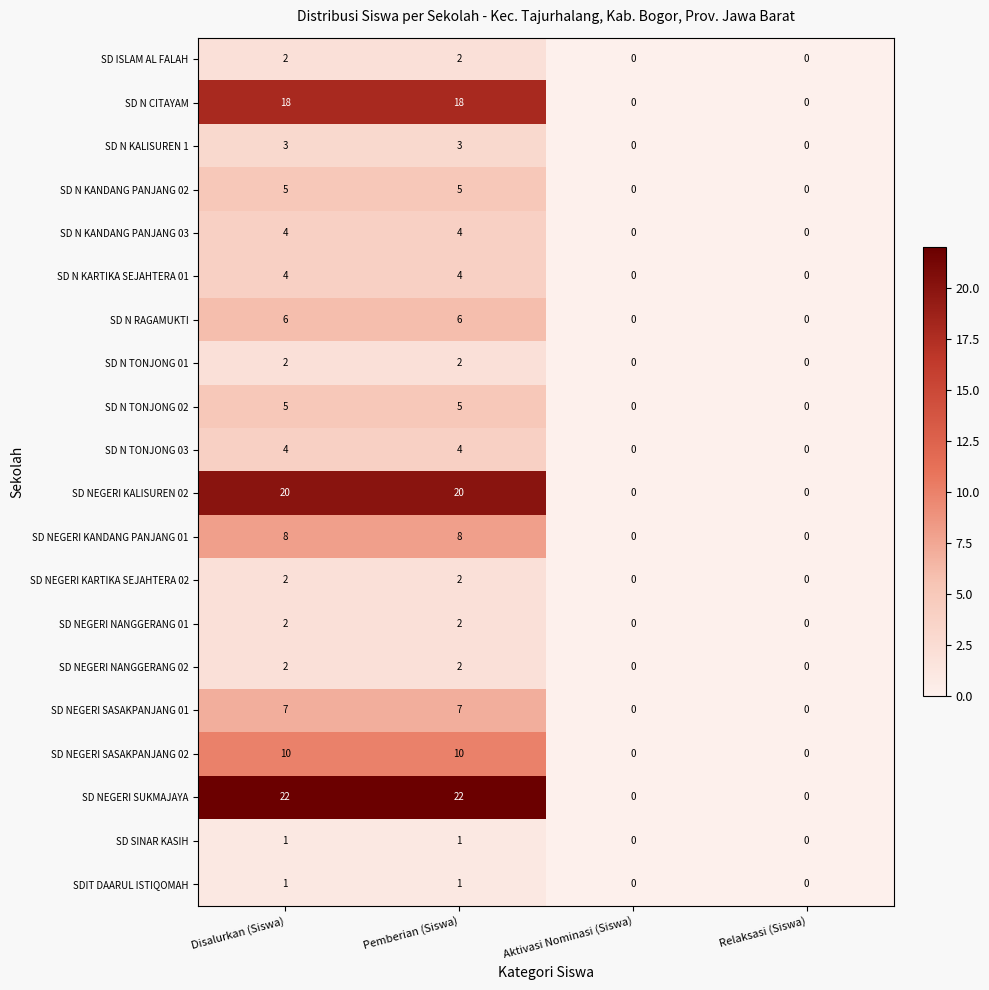

Count the SD N TONJONG 03 values in the range 0 to 4.

4